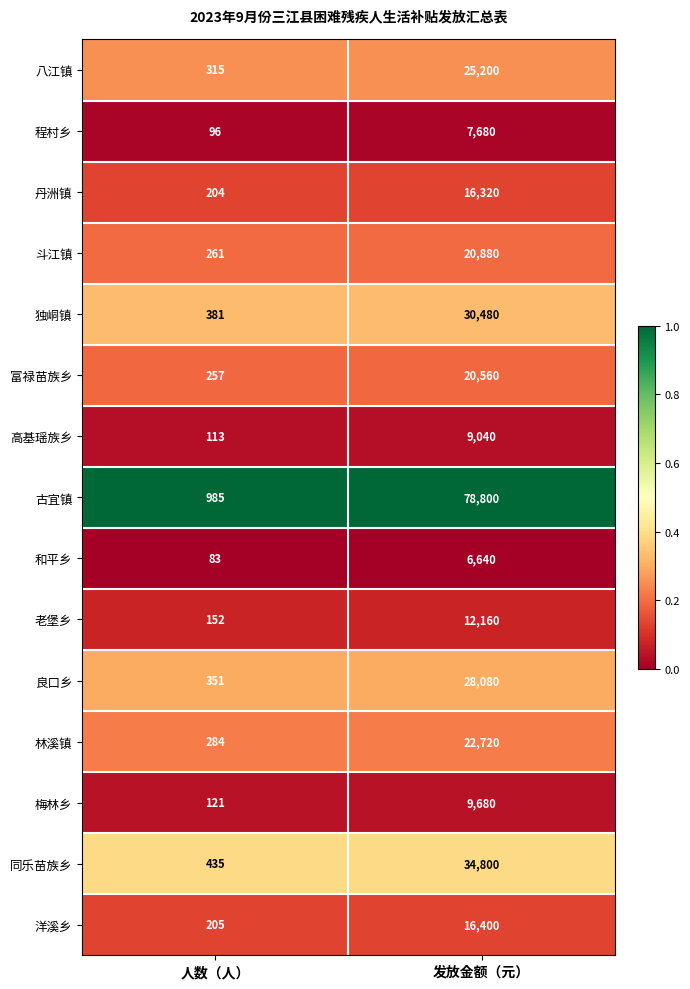

List the labels in order of 洋溪乡 value, smallest first.

人数（人）, 发放金额（元）